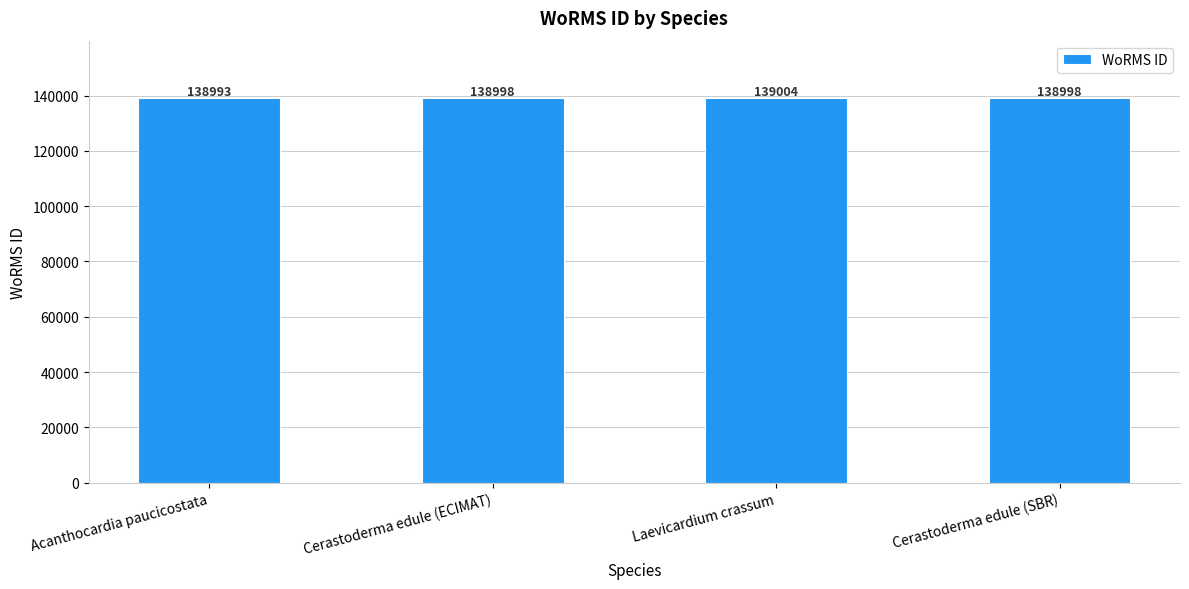

What value does the data have at Laevicardium crassum, to the nearest 10?

139000